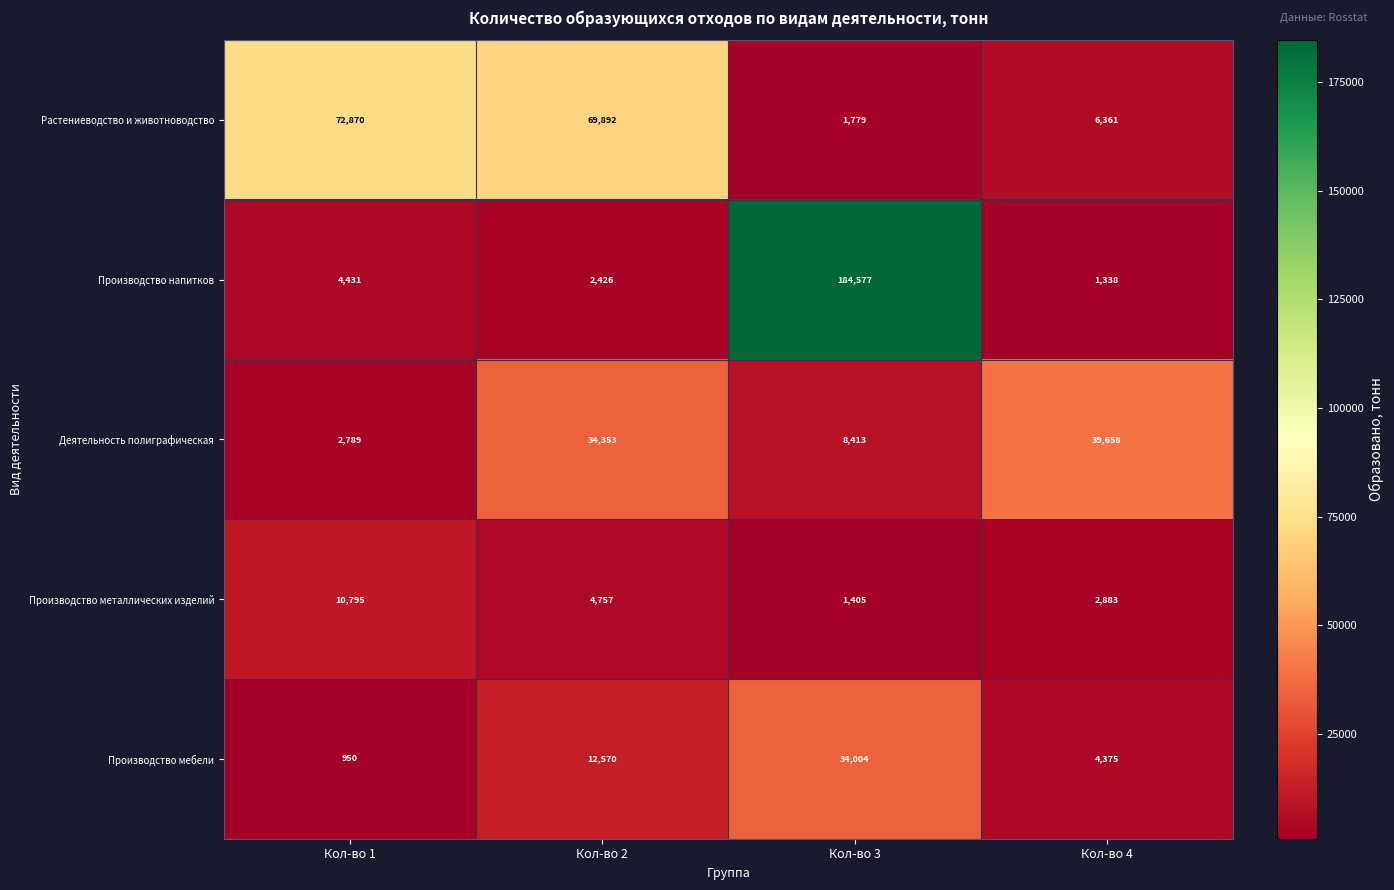

Rank the series at Кол-во 1 from highest to lowest value.

Растениеводство и животноводство, Производство металлических изделий, Производство напитков, Деятельность полиграфическая, Производство мебели